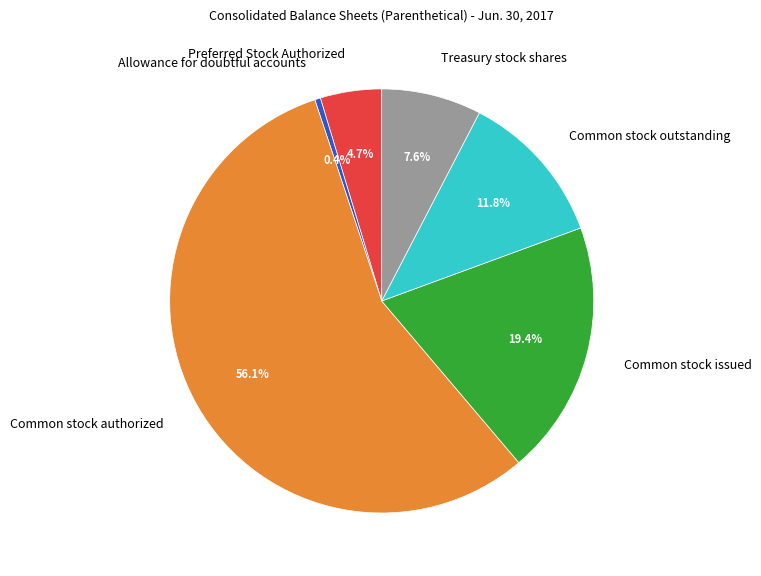

Is Common stock authorized the majority of the pie?

Yes